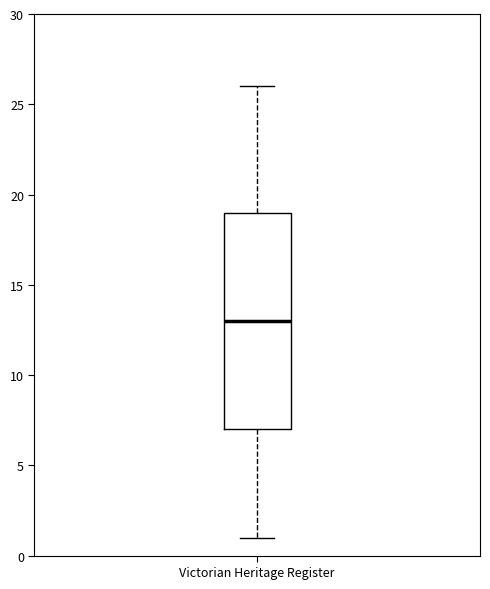

Transcribe this box plot: give where the median line is, the range the box spans, and where the two whiskers end, as read against the y-axis. The values are not printed on the chart, so give them approximately, as read against the axis.

median 13, box 7 to 19, whiskers 1 to 26